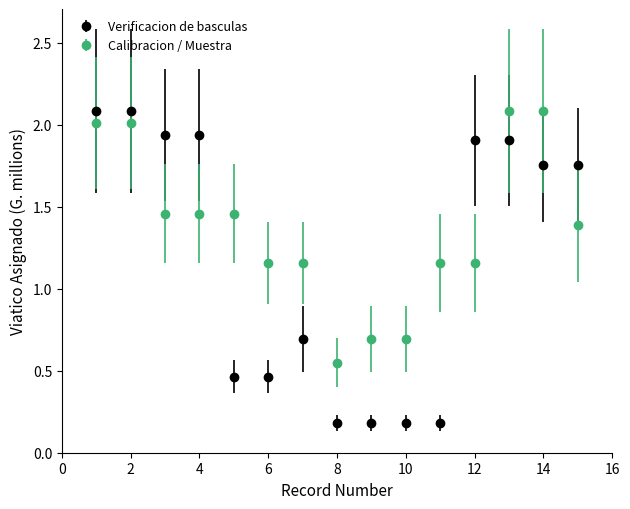

What are all the series names shown in the legend?

Verificacion de basculas, Calibracion / Muestra